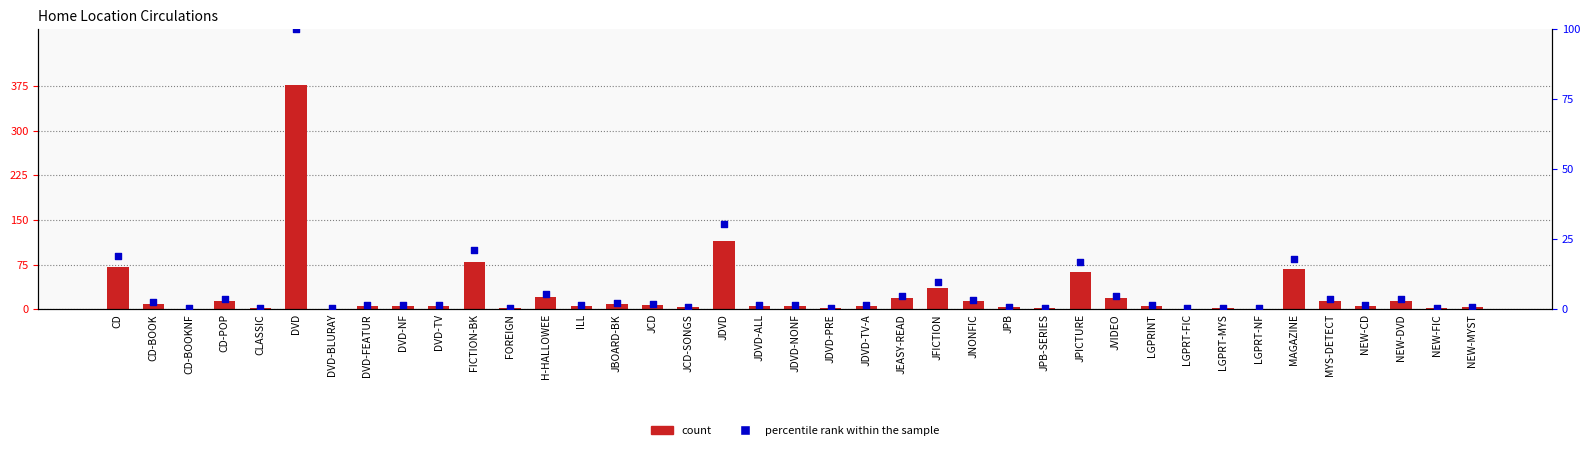

What is the total value across all series at DVD-BLURAY?

1.3